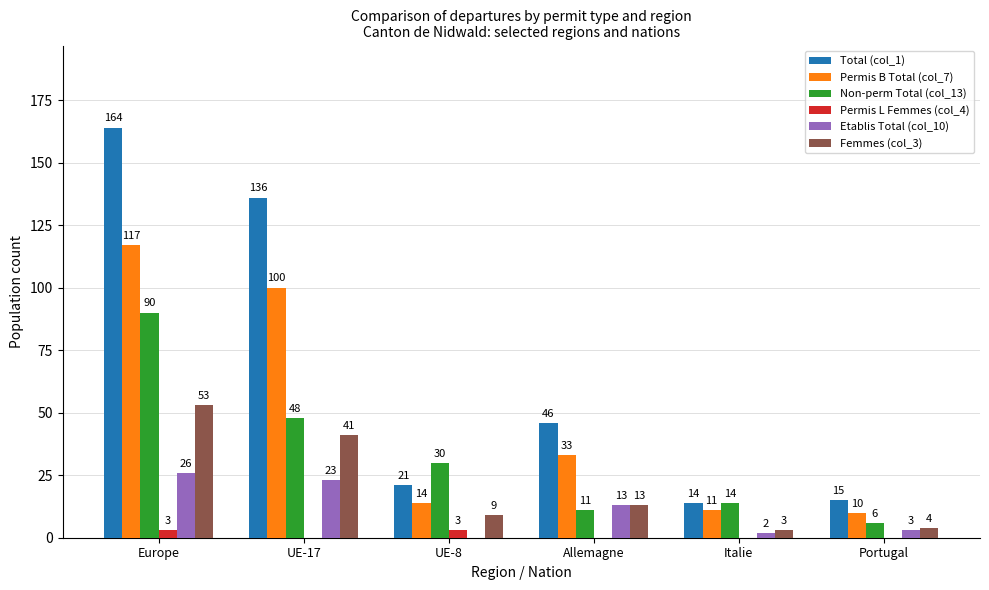

Which series has the largest range (max minus min)?

Total (col_1)